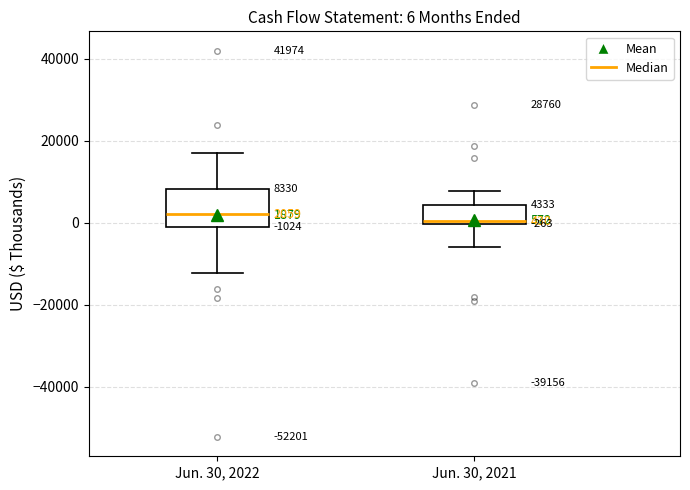

Comparing the boxes themselves (not the whiskers), which one is the tallest?

Jun. 30, 2022